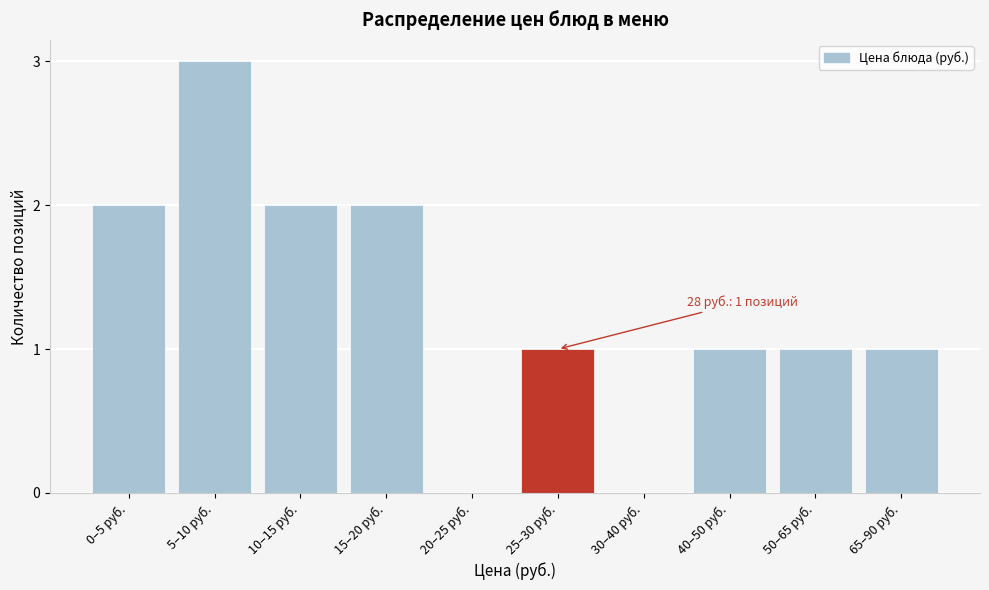

Reading left to right, transcribe all the data shown in this chart.

0–5 руб.=2	5–10 руб.=3	10–15 руб.=2	15–20 руб.=2	20–25 руб.=0	25–30 руб.=1	30–40 руб.=0	40–50 руб.=1	50–65 руб.=1	65–90 руб.=1